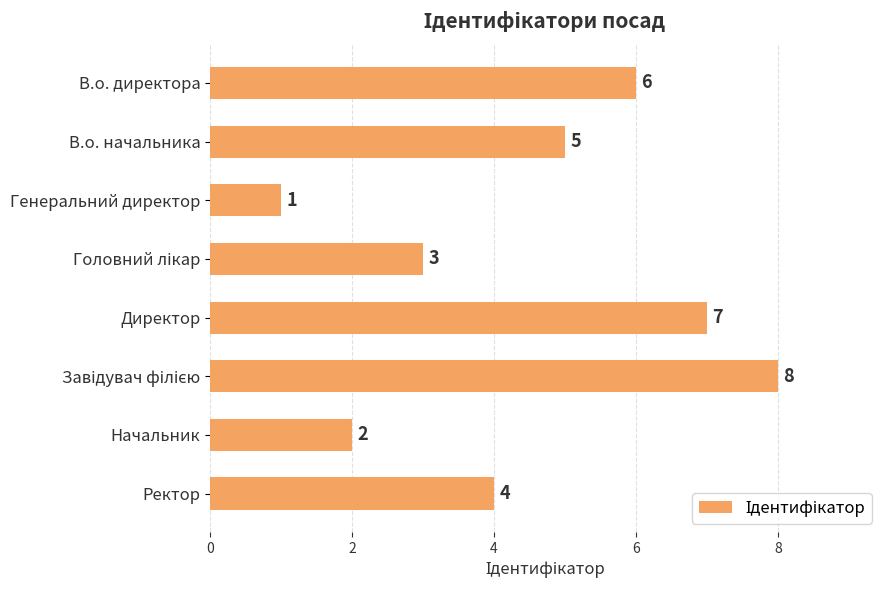

Which has a higher value, Директор or Генеральний директор?

Директор